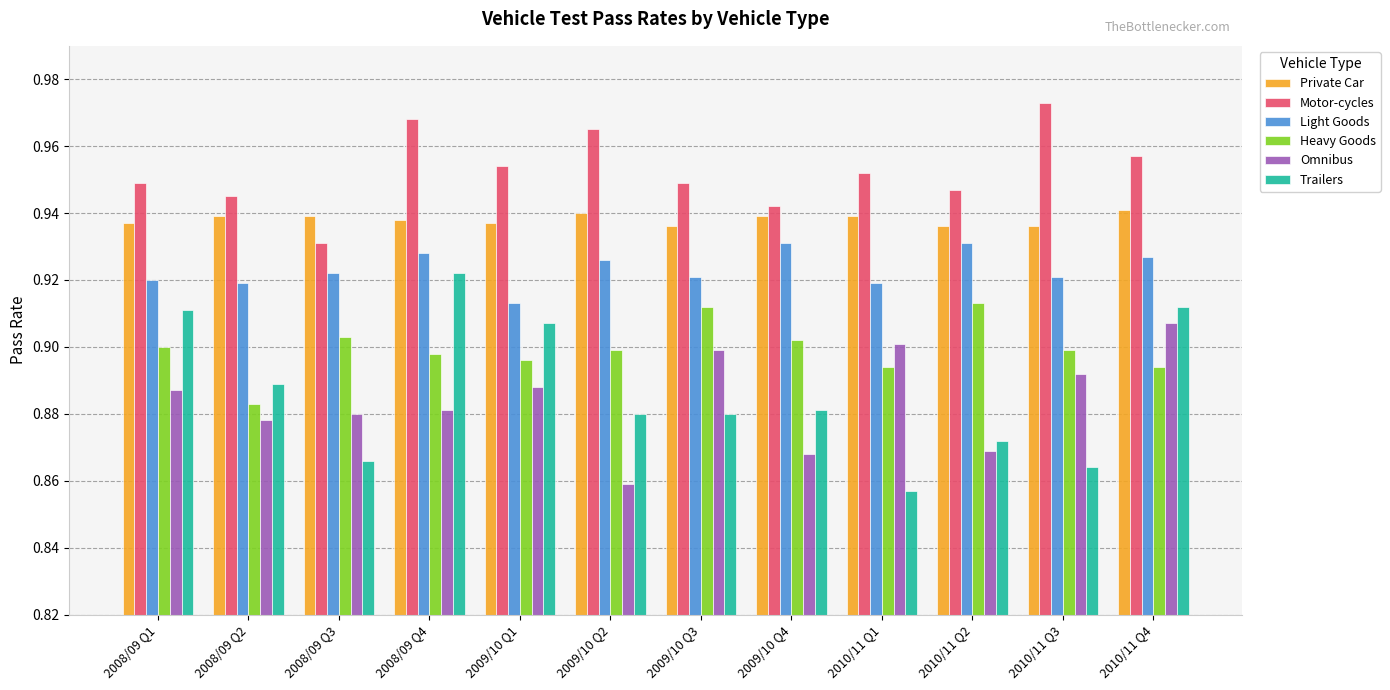

At which category does the chart reach its minimum across all series?

2010/11 Q1